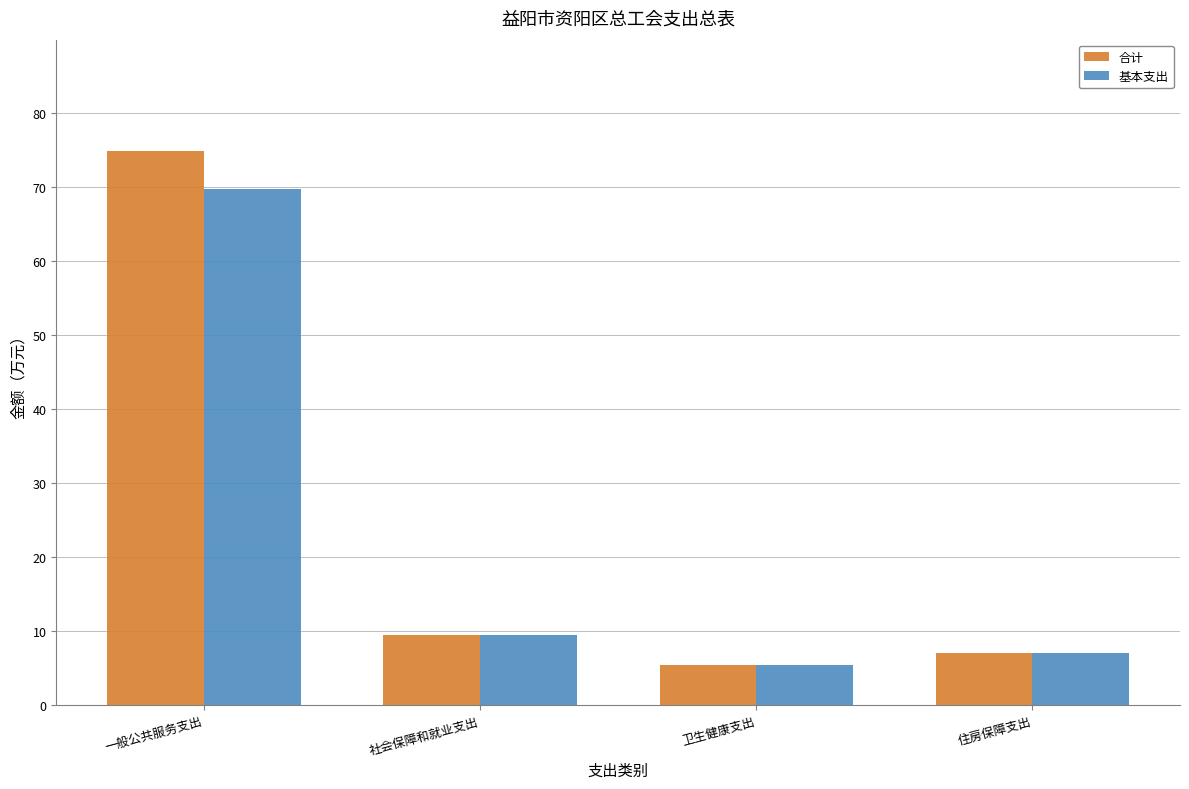

At 一般公共服务支出, list the series in order from largest to smallest.

合计, 基本支出